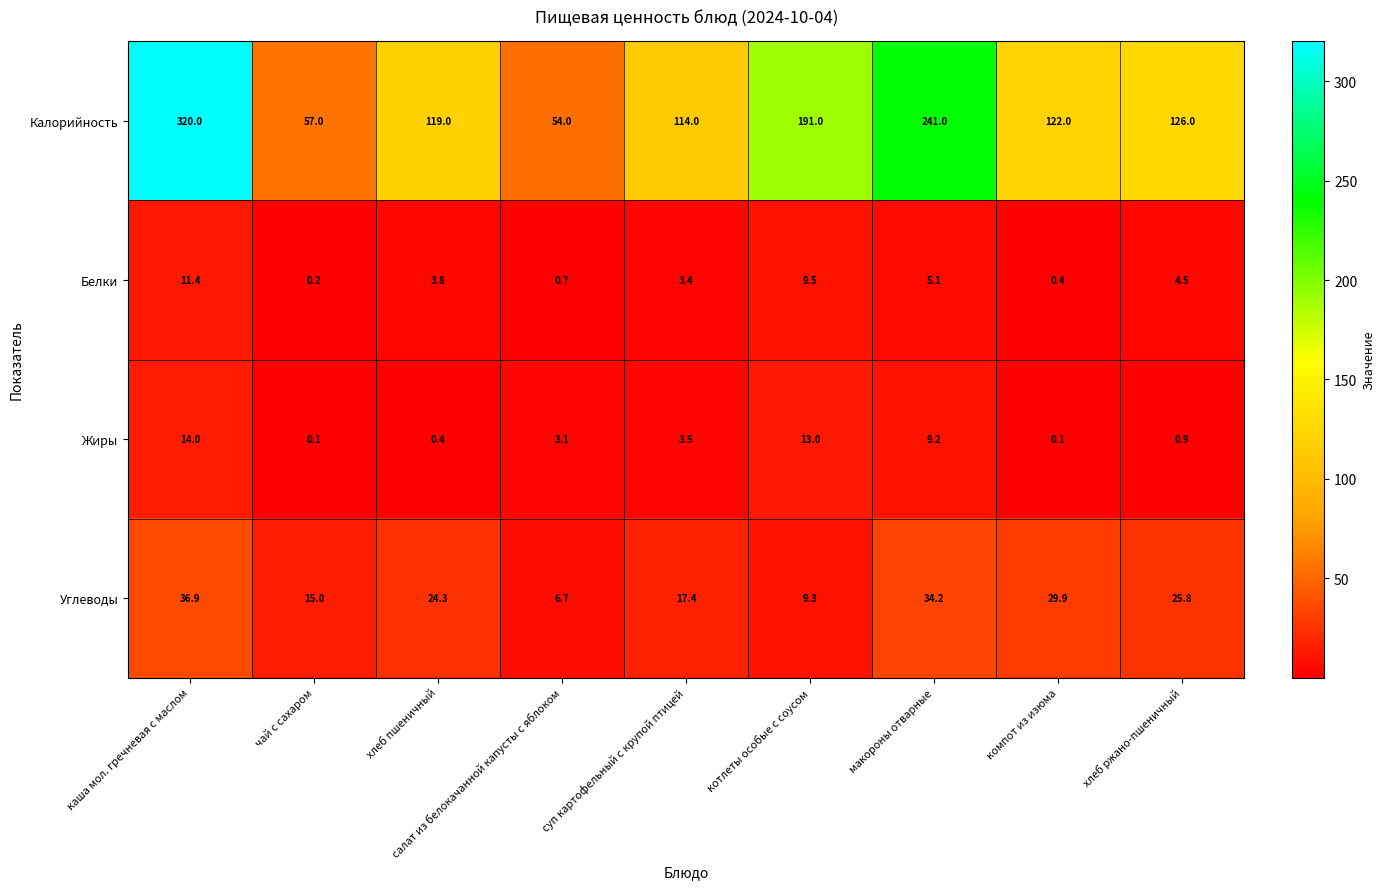

Where does the Углеводы series first go above 24?

каша мол. гречневая с маслом